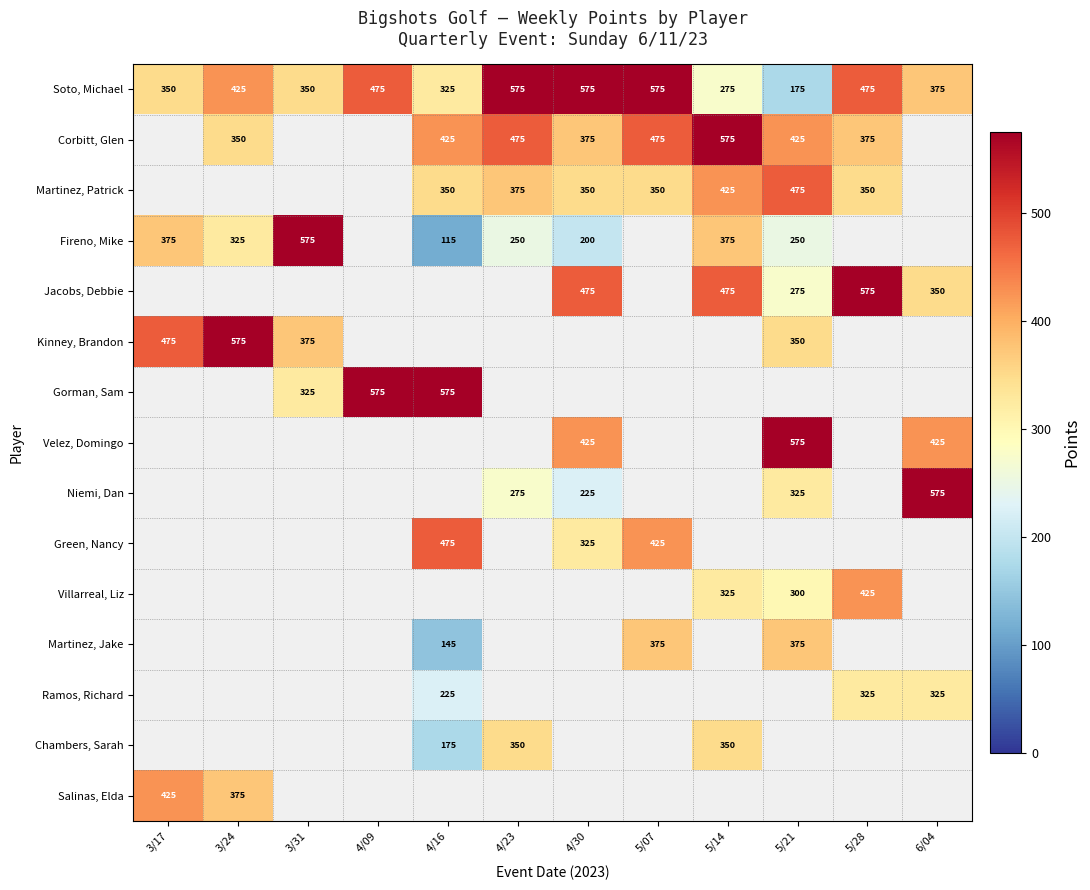

Is the value of Villarreal, Liz at 5/28 greater than the value of Martinez, Patrick at 5/28?

Yes